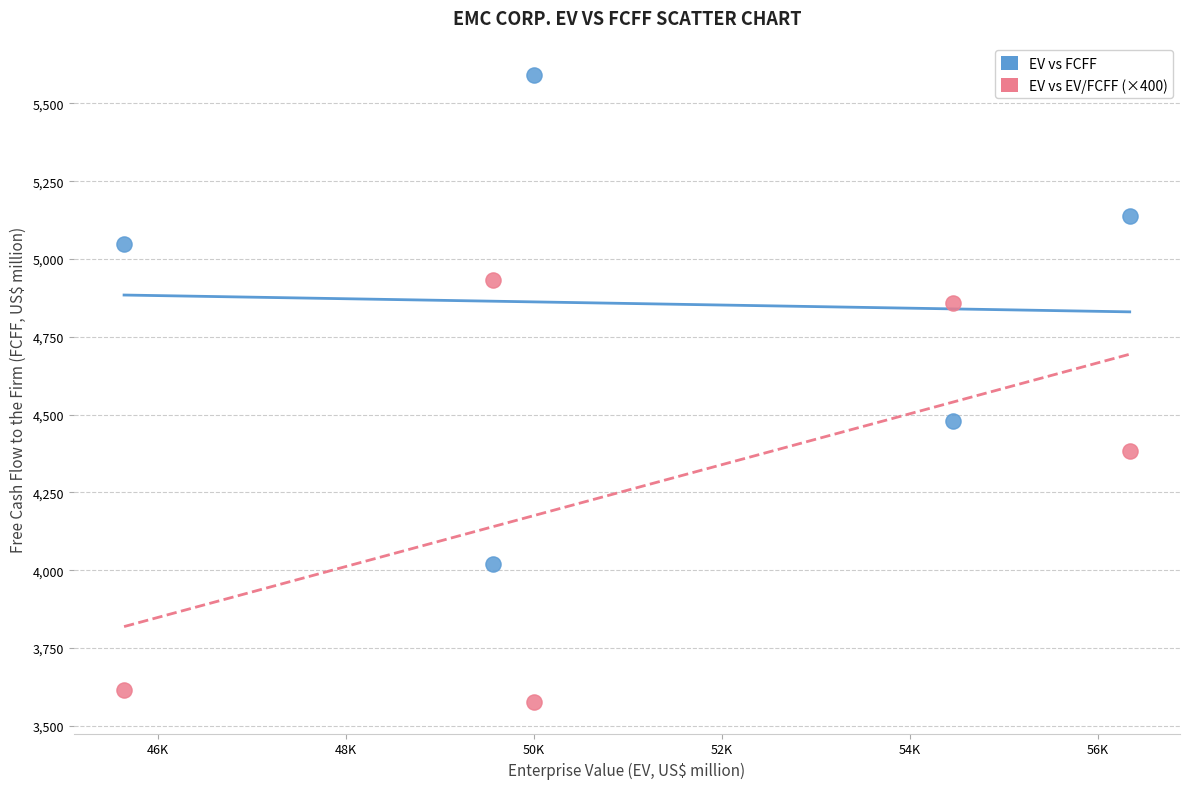

What is the X range (max minus min) for the scatter plot?

10695.0